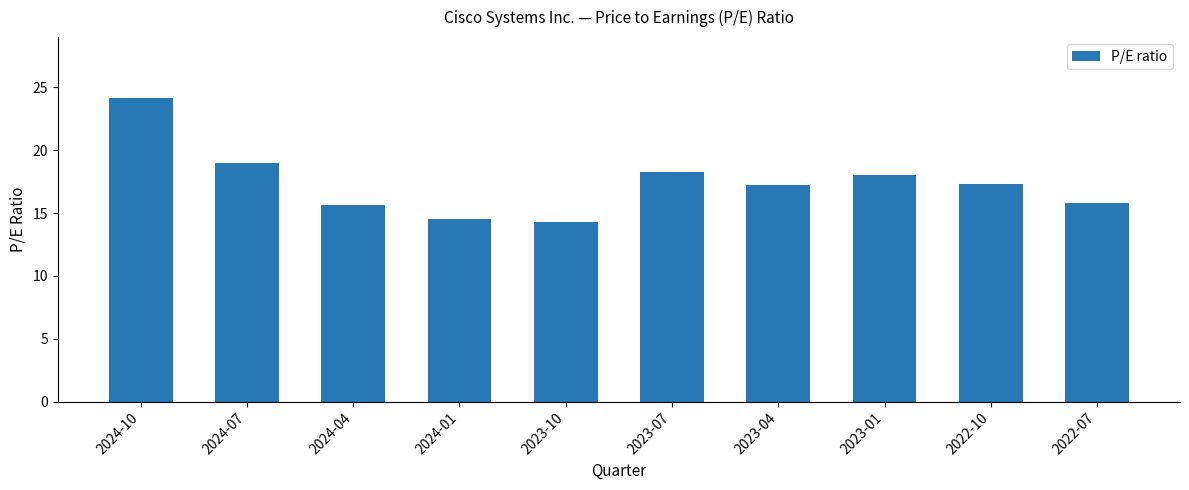

What is the ratio of the value at 2023-10 to the value at 2024-10?

0.6